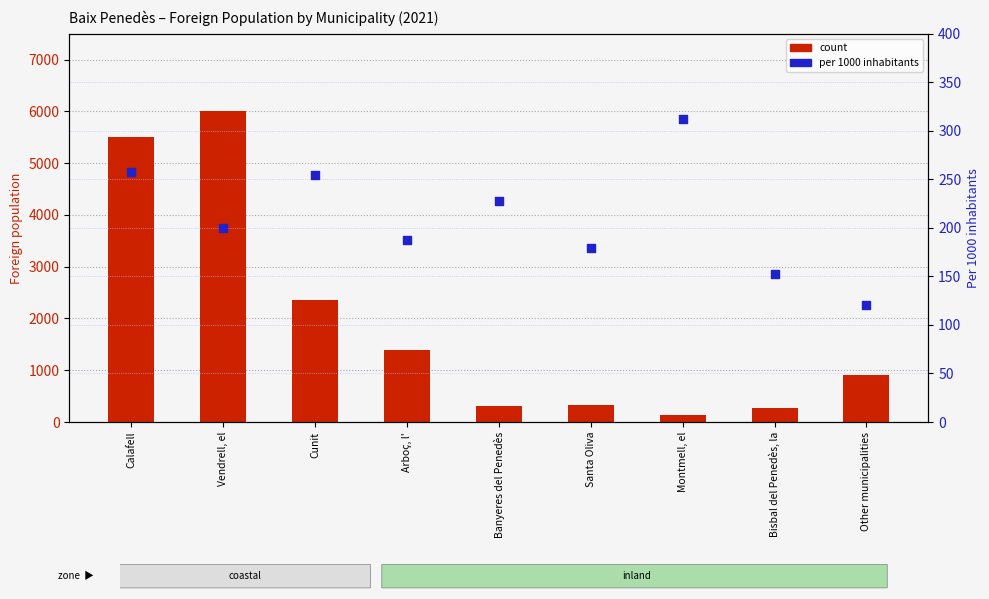

Which series reaches the minimum Y coordinate?

per 1000 inhabitants